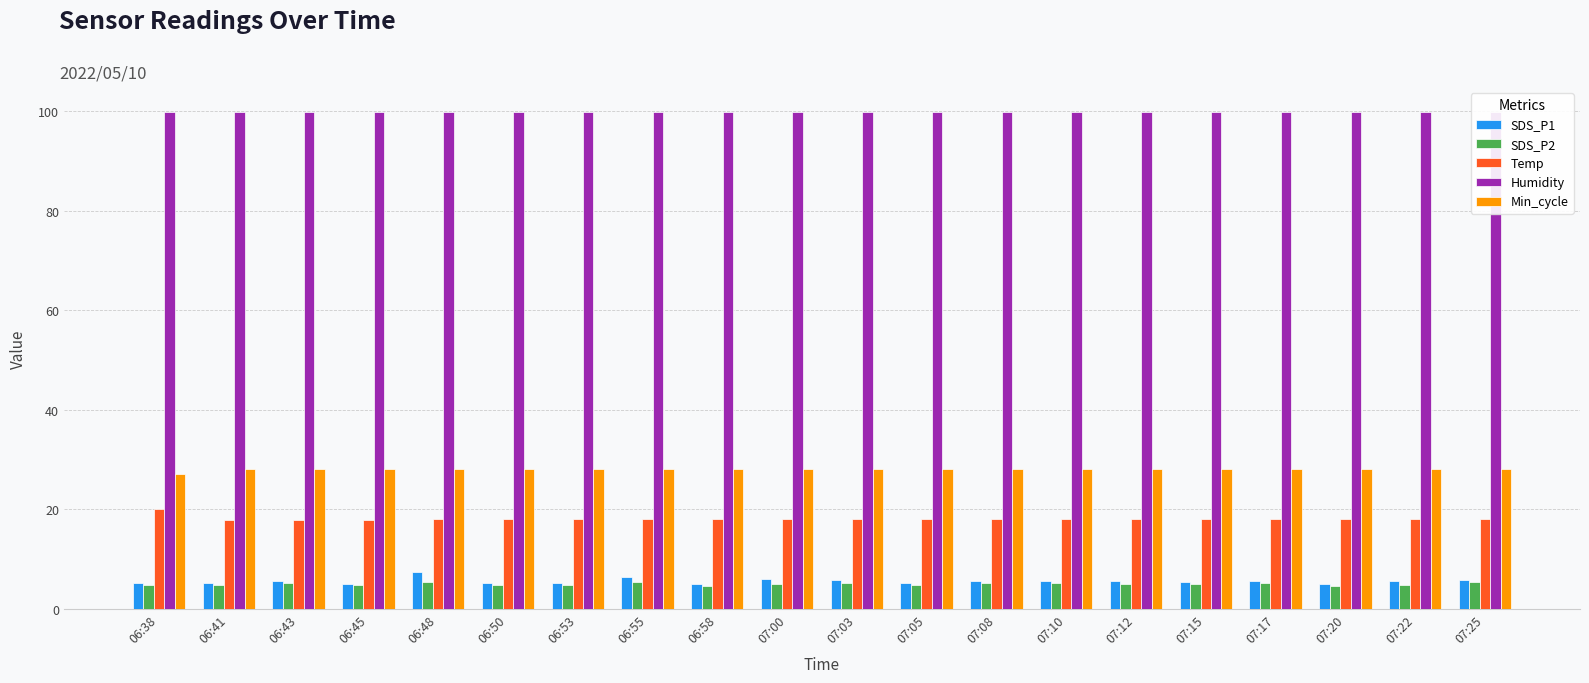

What is the label of the 4th bar from the right?

07:17